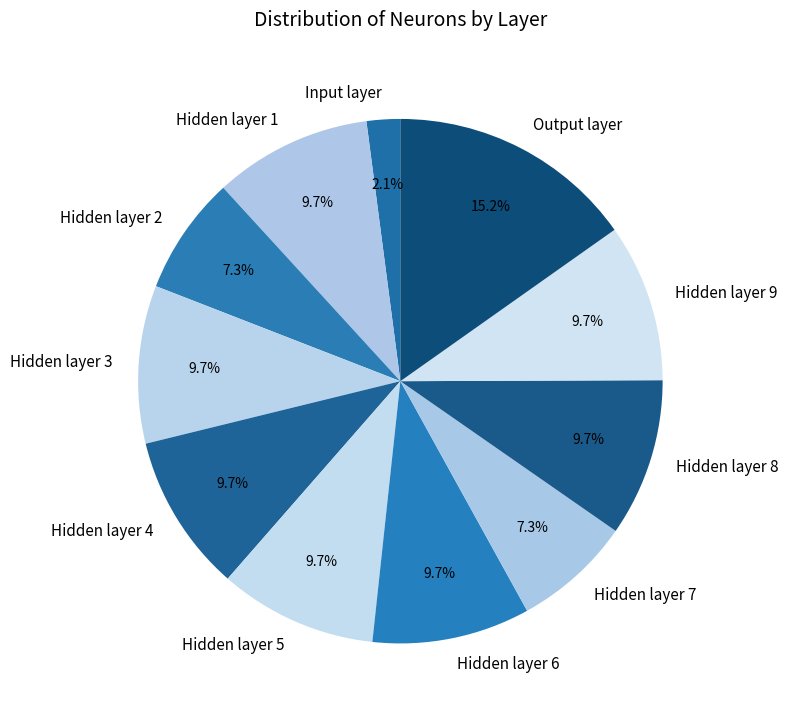

How much of the chart is everything except Hidden layer 9?

90.3%